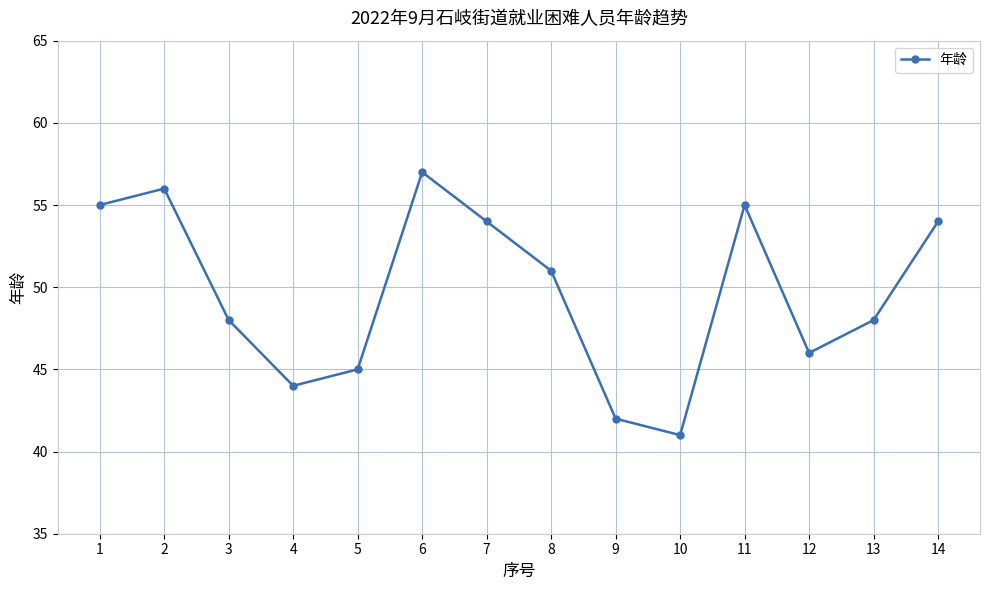

The chart shows a value of 54 at 14. True or false?

True